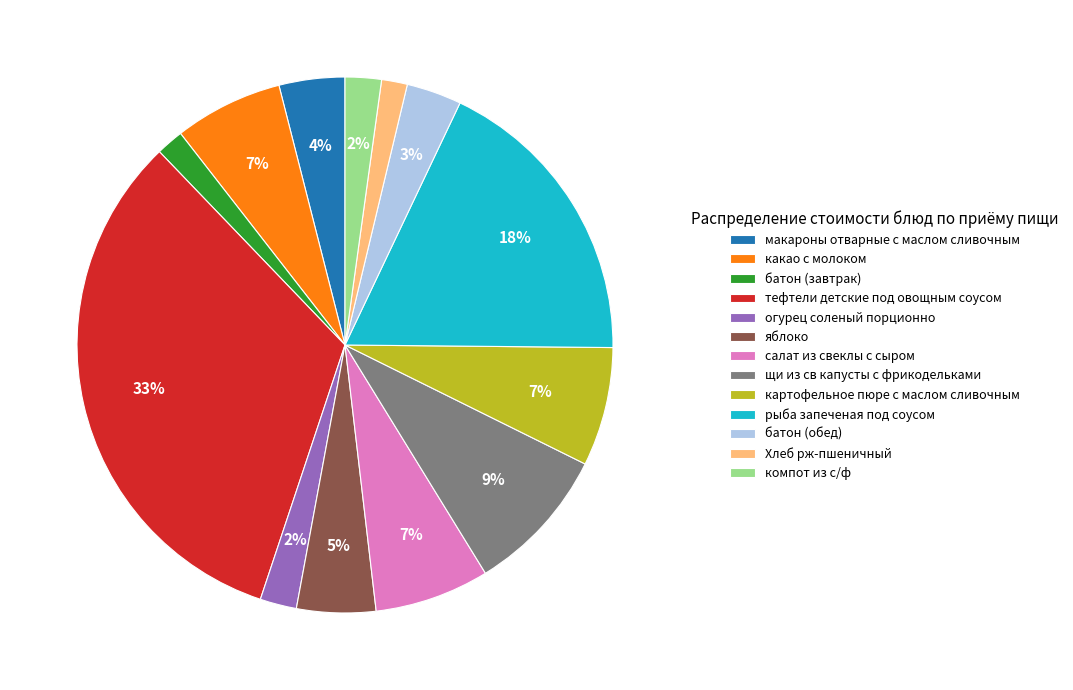

What percentage is the батон (завтрак) slice, to the nearest percent?

2%